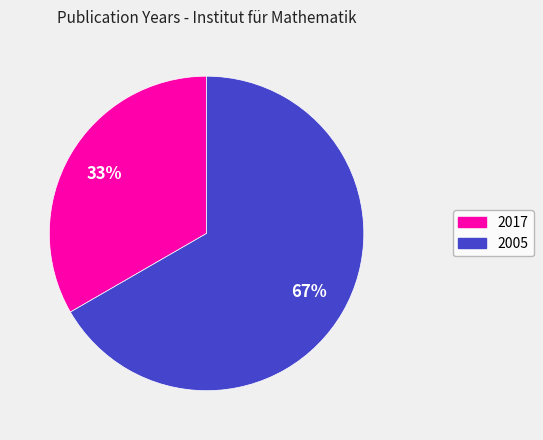

Is there a majority slice in this chart?

Yes